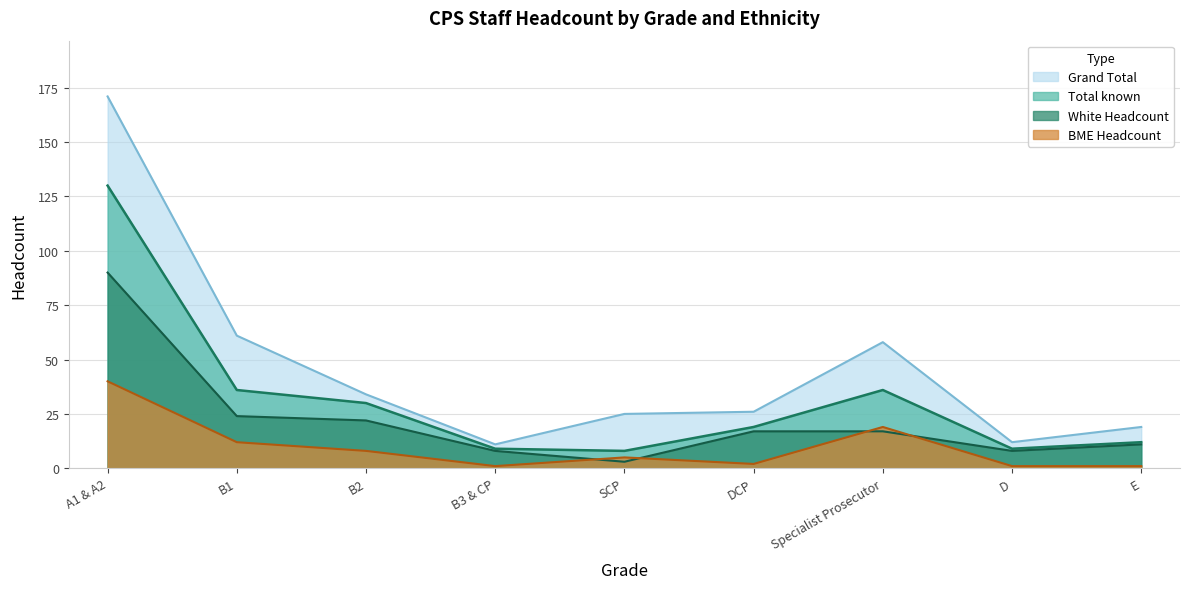

What is the lowest value of the Total known series?

8